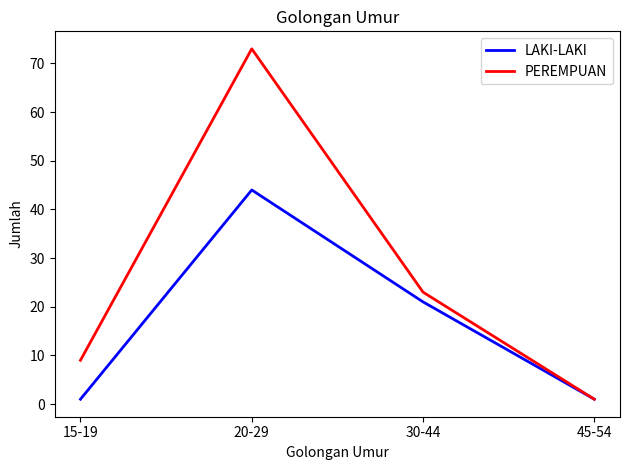

What is the sum of the LAKI-LAKI values at 45-54 and 20-29?

45